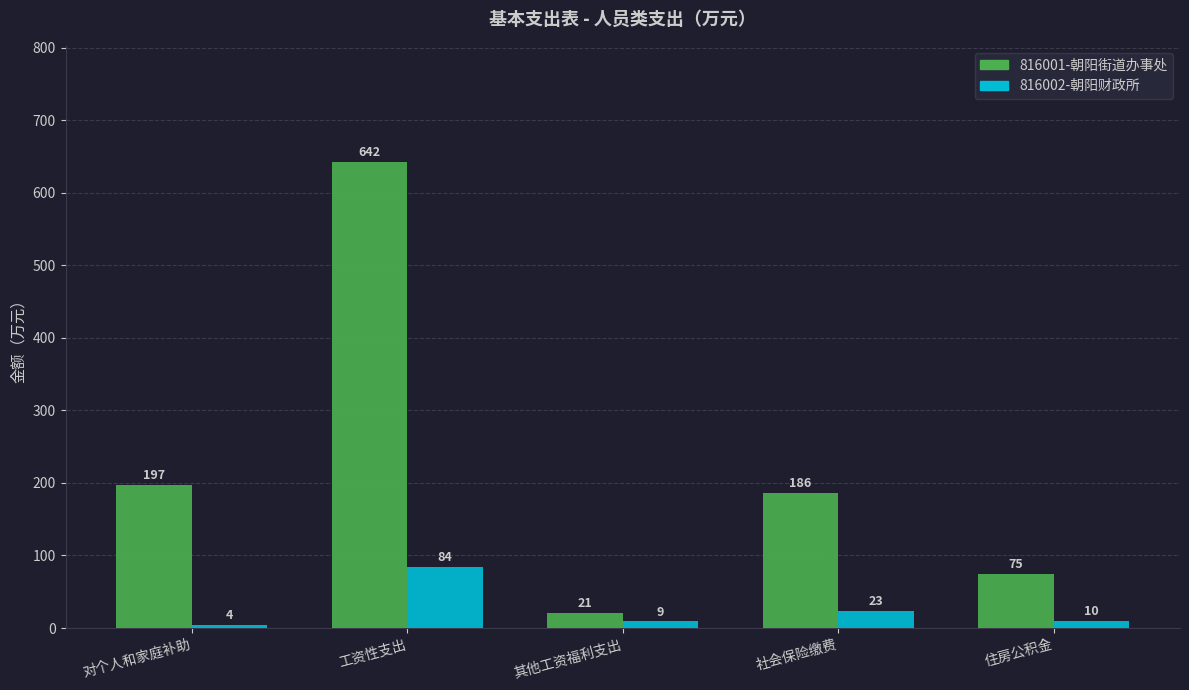

What is the minimum value shown in the chart?

4